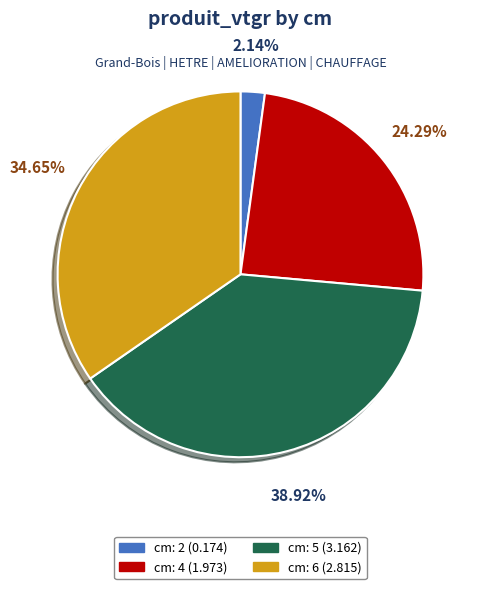

Does any single category account for the majority?

No